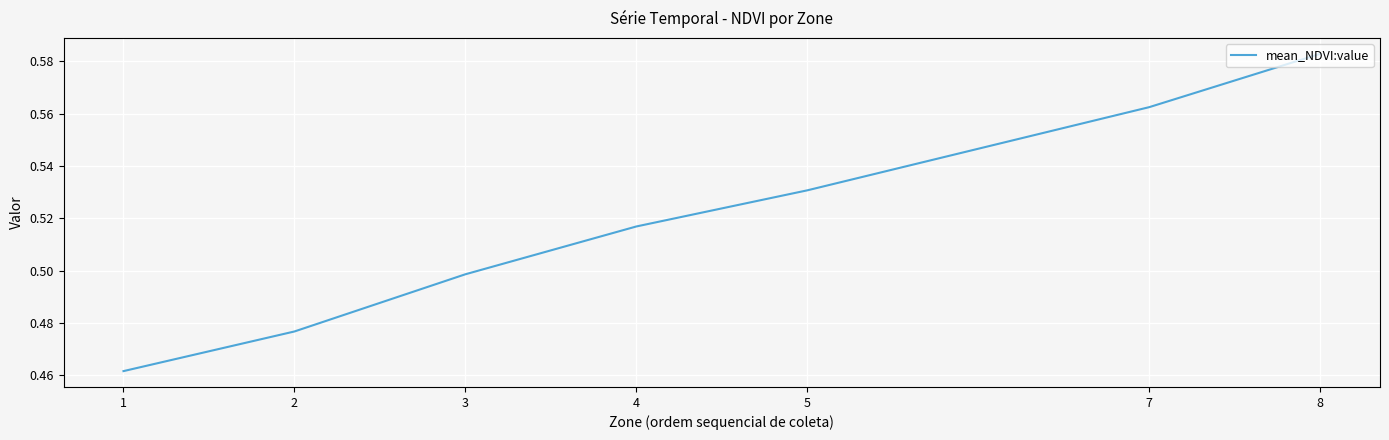

Which category has the lowest value across all series?

1